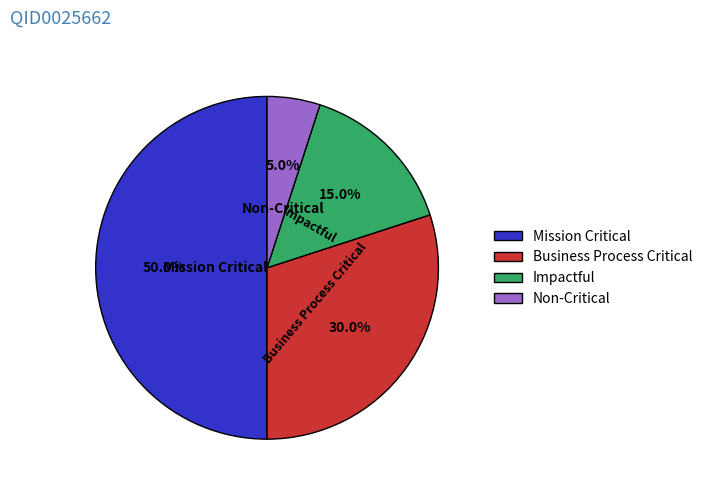

Combined, do Non-Critical and Business Process Critical account for over 50%?

No